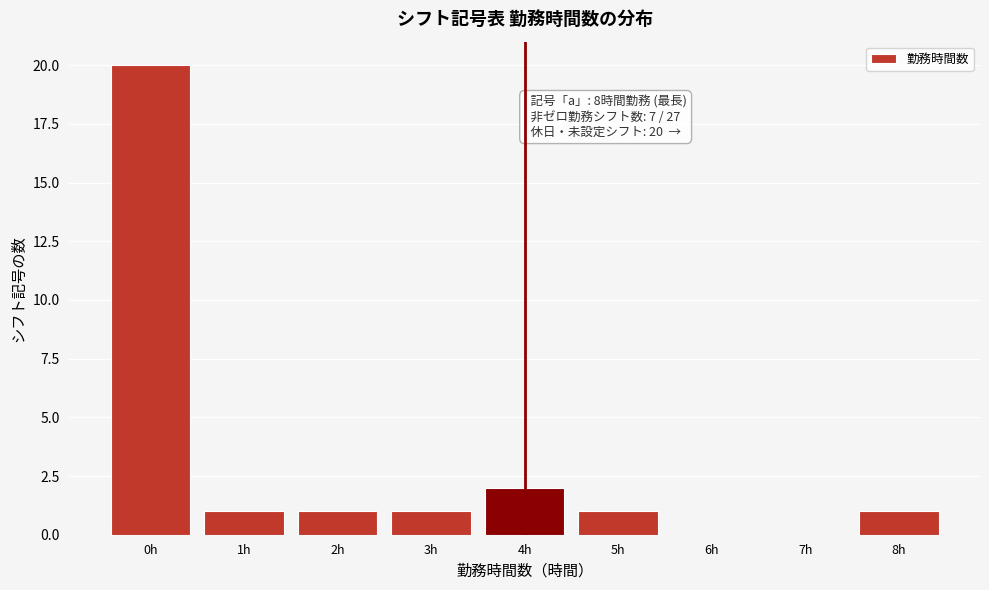

Reading right to left, extract all data points from this chart.

8h=1	7h=0	6h=0	5h=1	4h=2	3h=1	2h=1	1h=1	0h=20